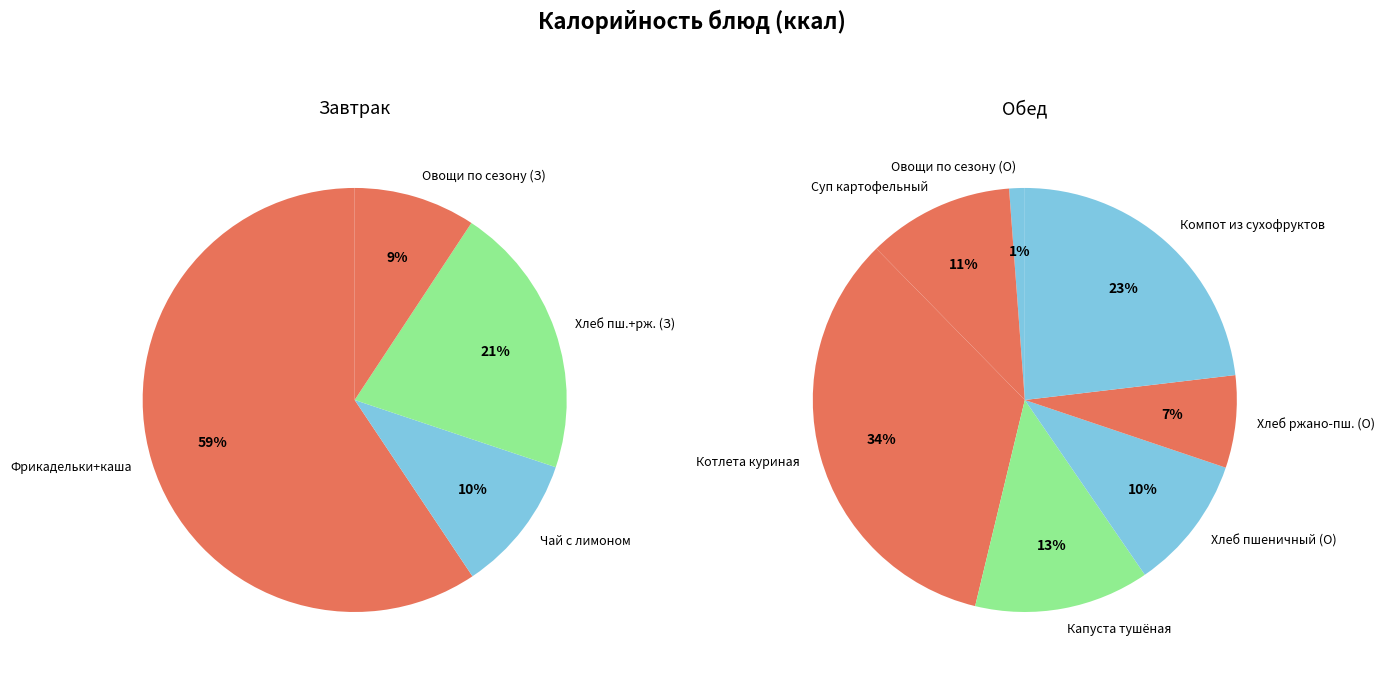

Is the sum of ОВОЩИ ПО СЕЗОНУ (Обед) and КОМПОТ ИЗ СУХОФРУКТОВ greater than half?

No